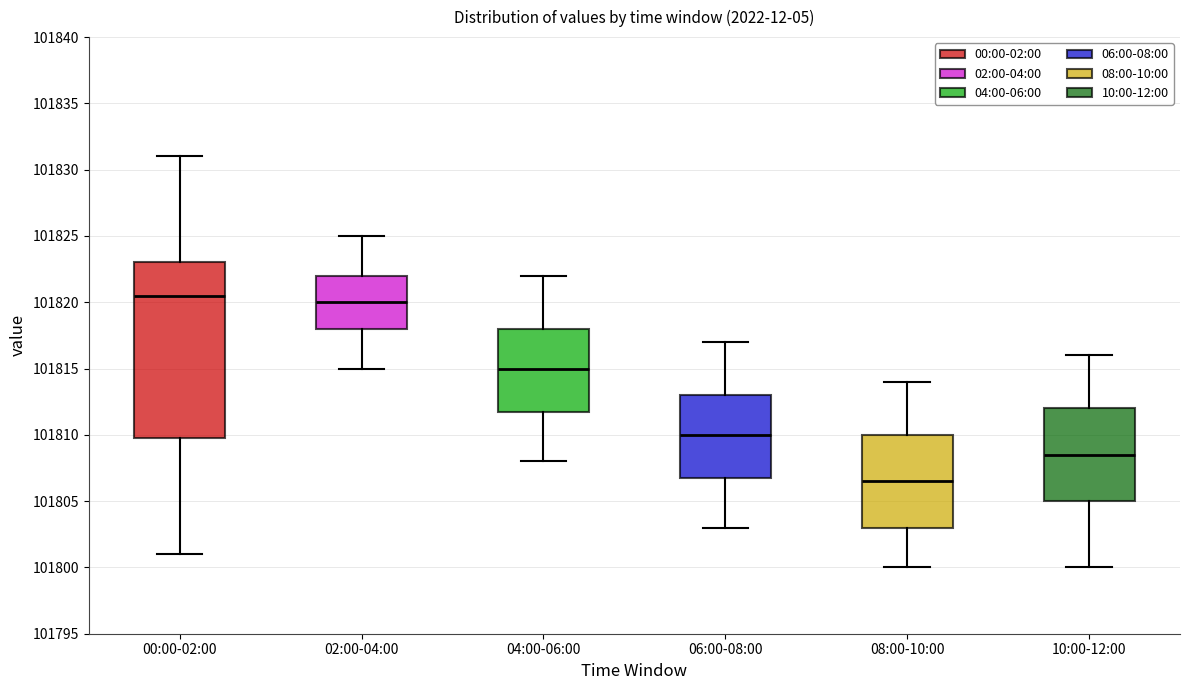

Which box's median line is the highest?

00:00-02:00